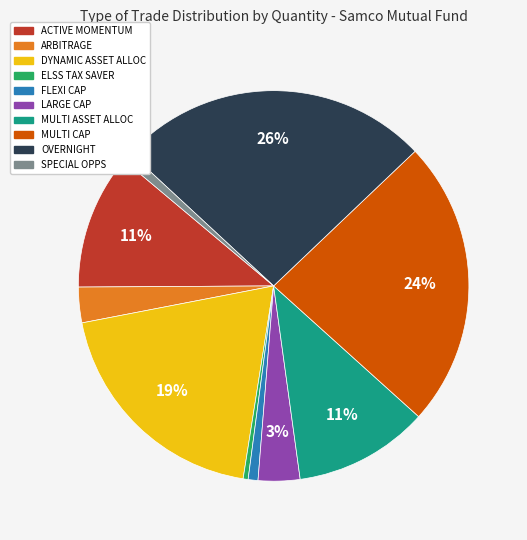

Does any single category account for the majority?

No